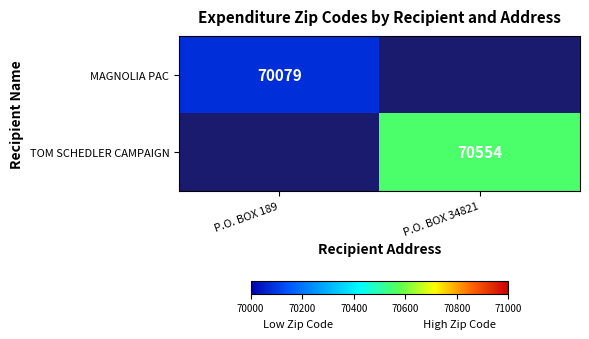

The value of MAGNOLIA PAC at P.O. BOX 189 is 70079. True or false?

True